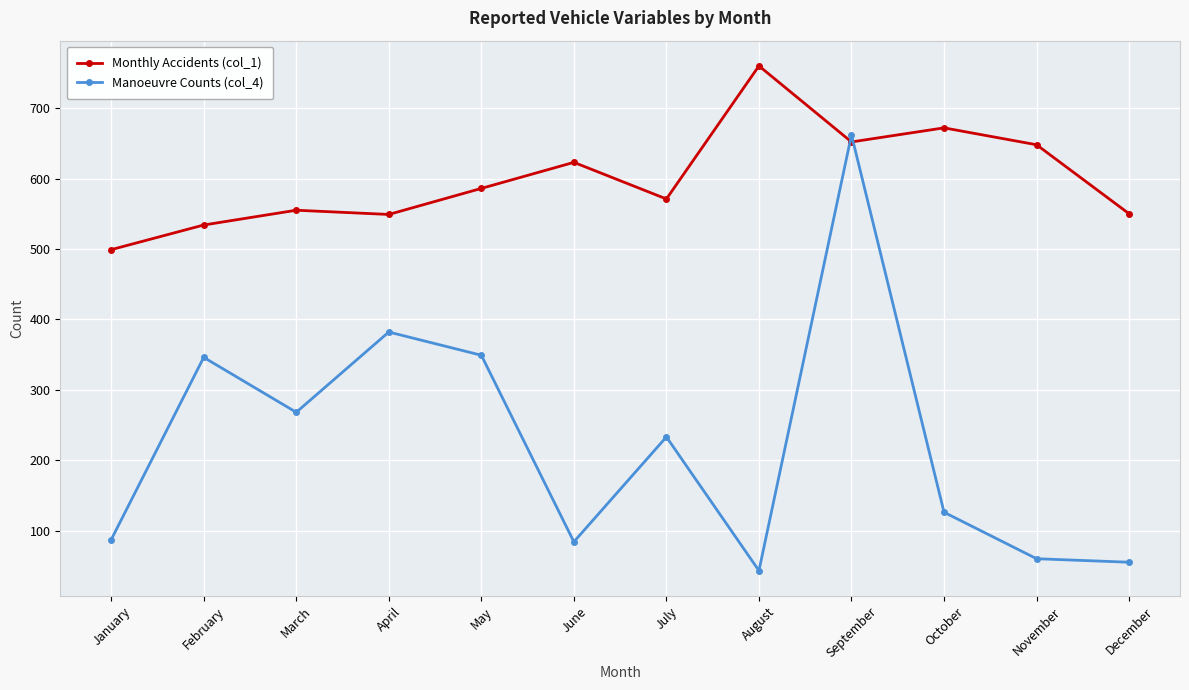

At March, list the series in order from smallest to largest.

Manoeuvre Counts (col_4), Monthly Accidents (col_1)